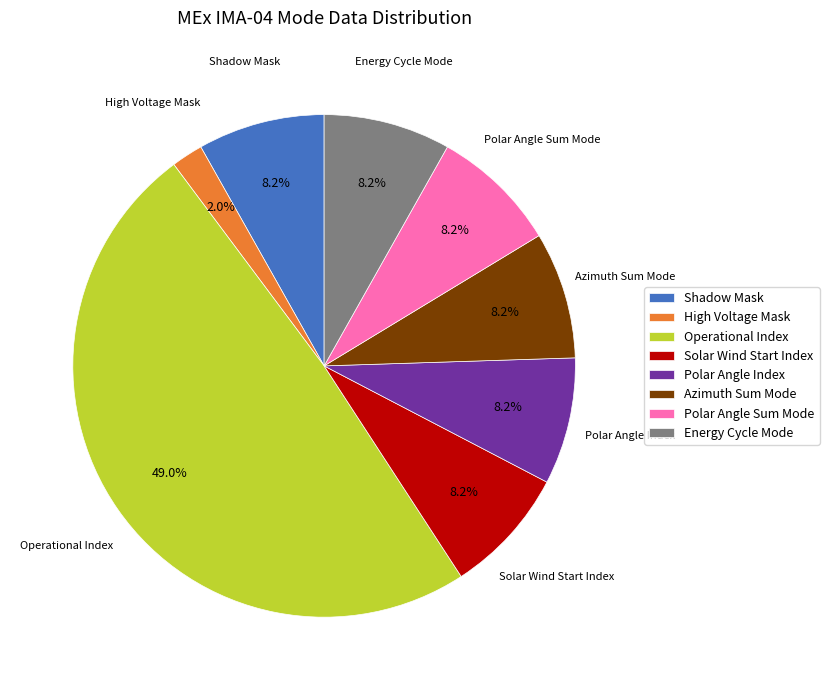

Is Shadow Mask the majority of the pie?

No